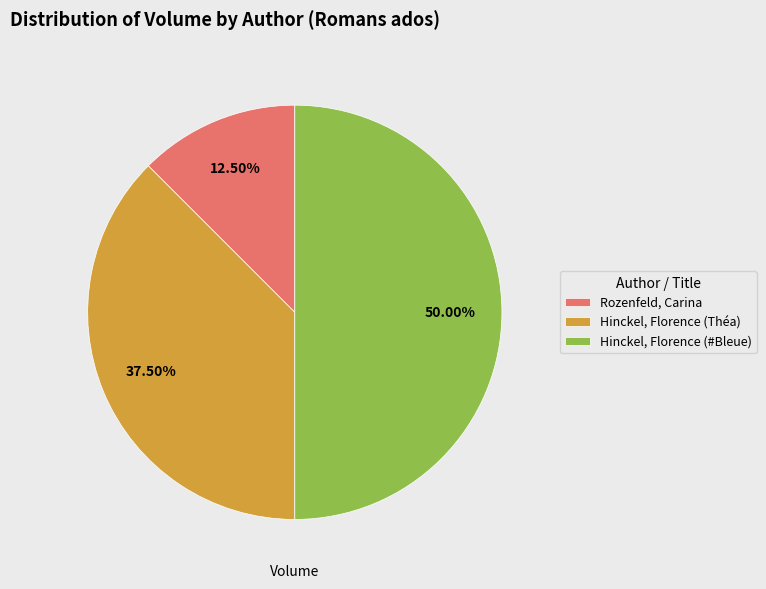

Rank the categories by value from lowest to highest.

Rozenfeld, Carina, Hinckel, Florence (Théa), Hinckel, Florence (#Bleue)